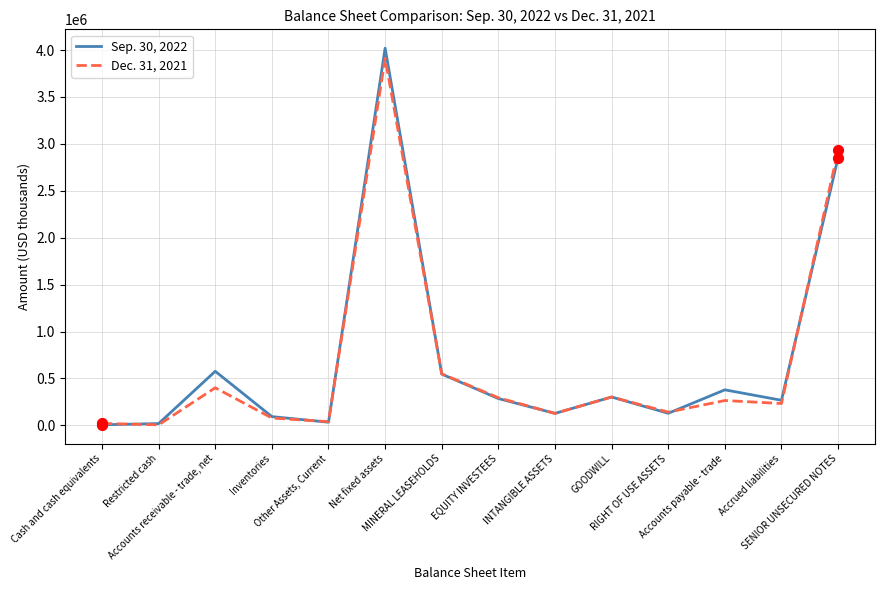

What is the total value across all series at Other Assets, Current?

72311